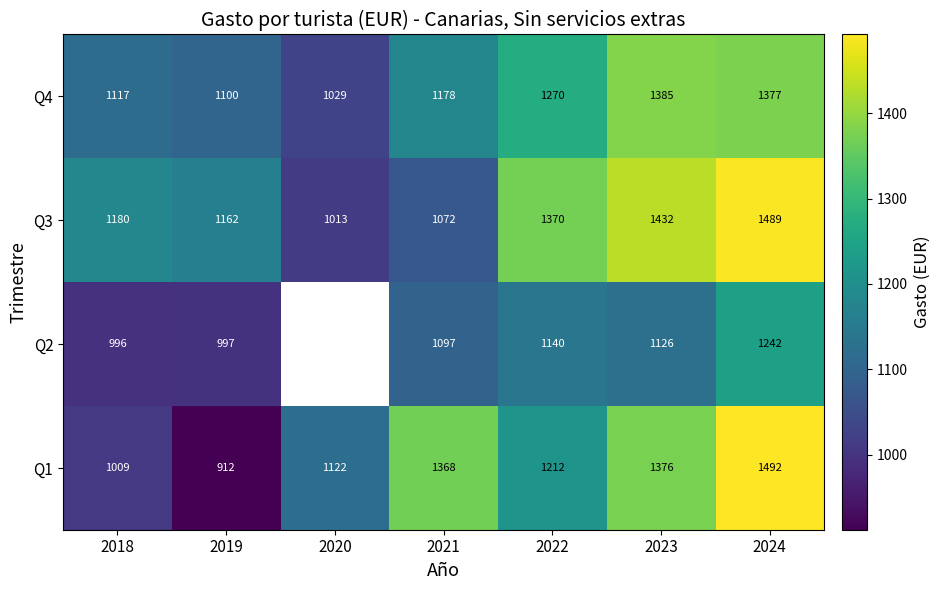

Is the value of Q3 at 2023 greater than the value of Q2 at 2018?

Yes